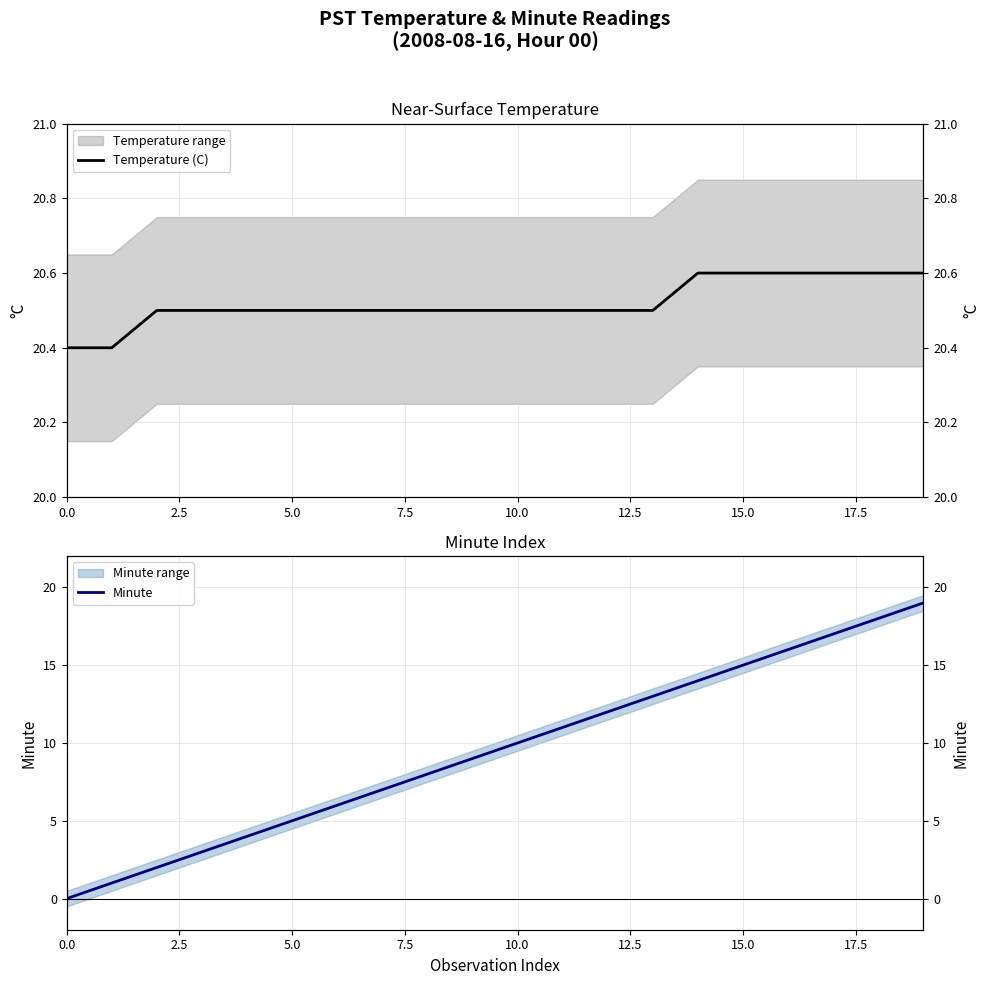

Is it true that Temperature (C) equals 33.5 at 10.0?

False